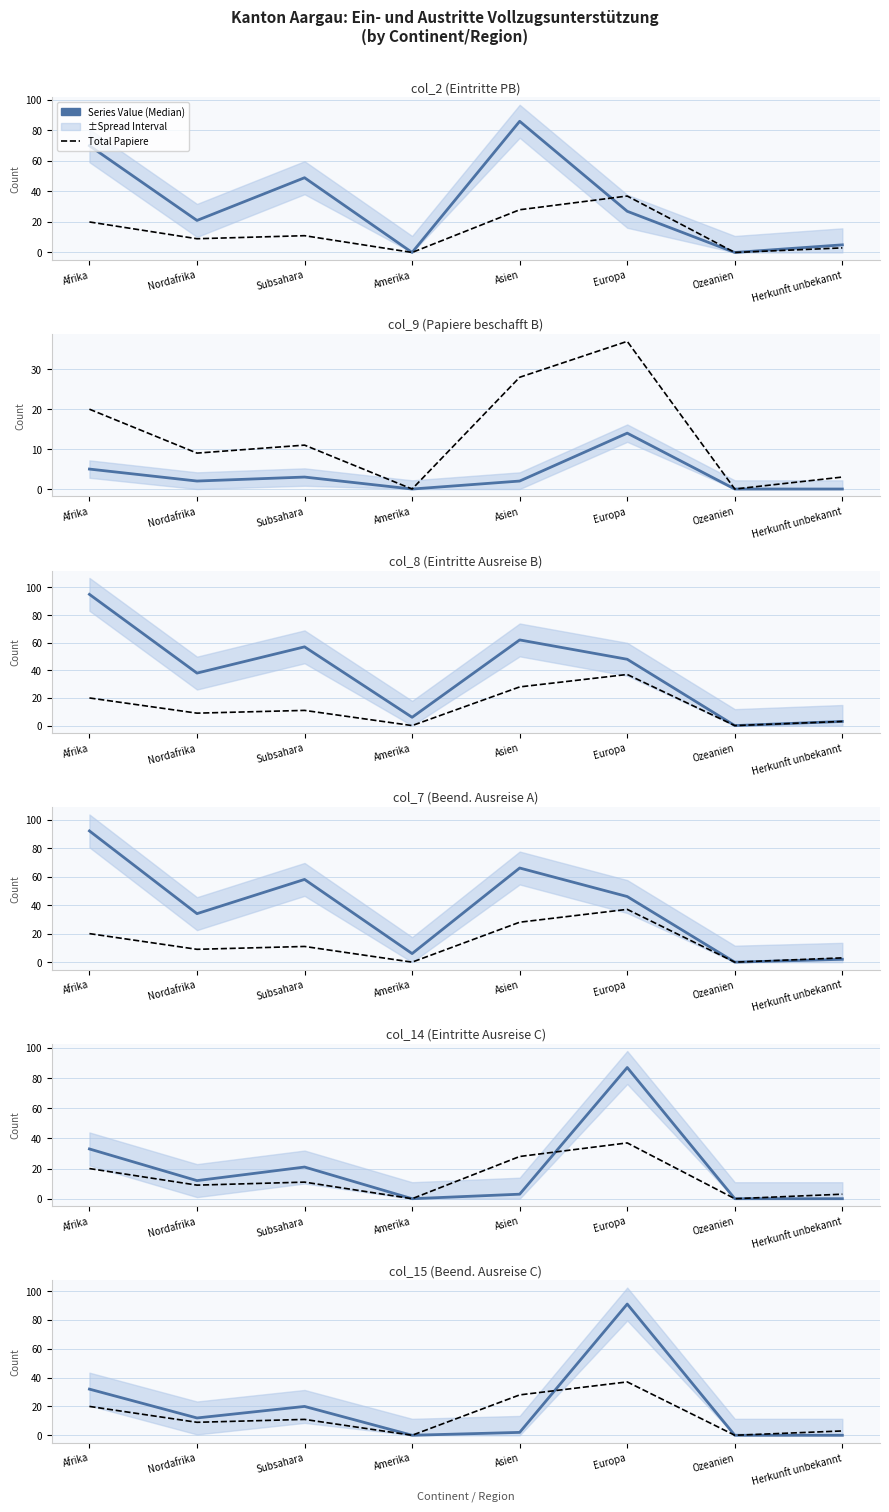

Is the value of col_8 (Eintritte Ausreise B) at Europa greater than the value of col_9 (Papiere beschafft B) at Herkunft unbekannt?

Yes